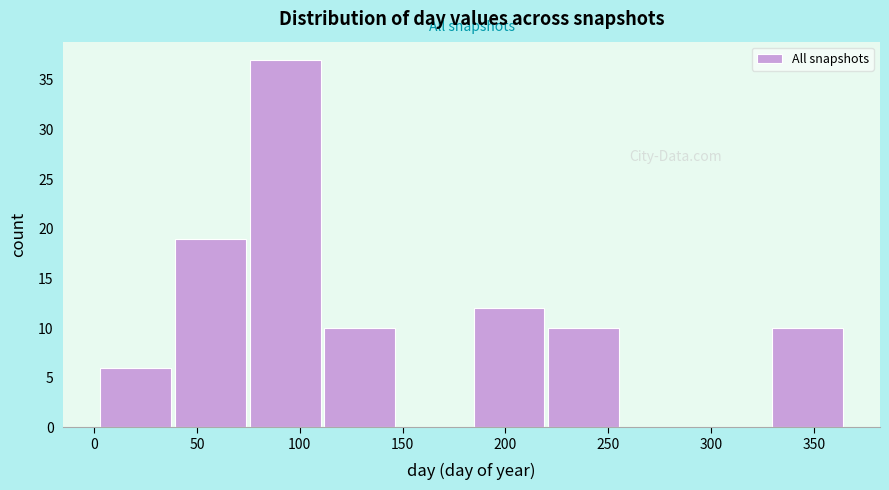

Which range on the x-axis has the tallest bar?

75 to 110